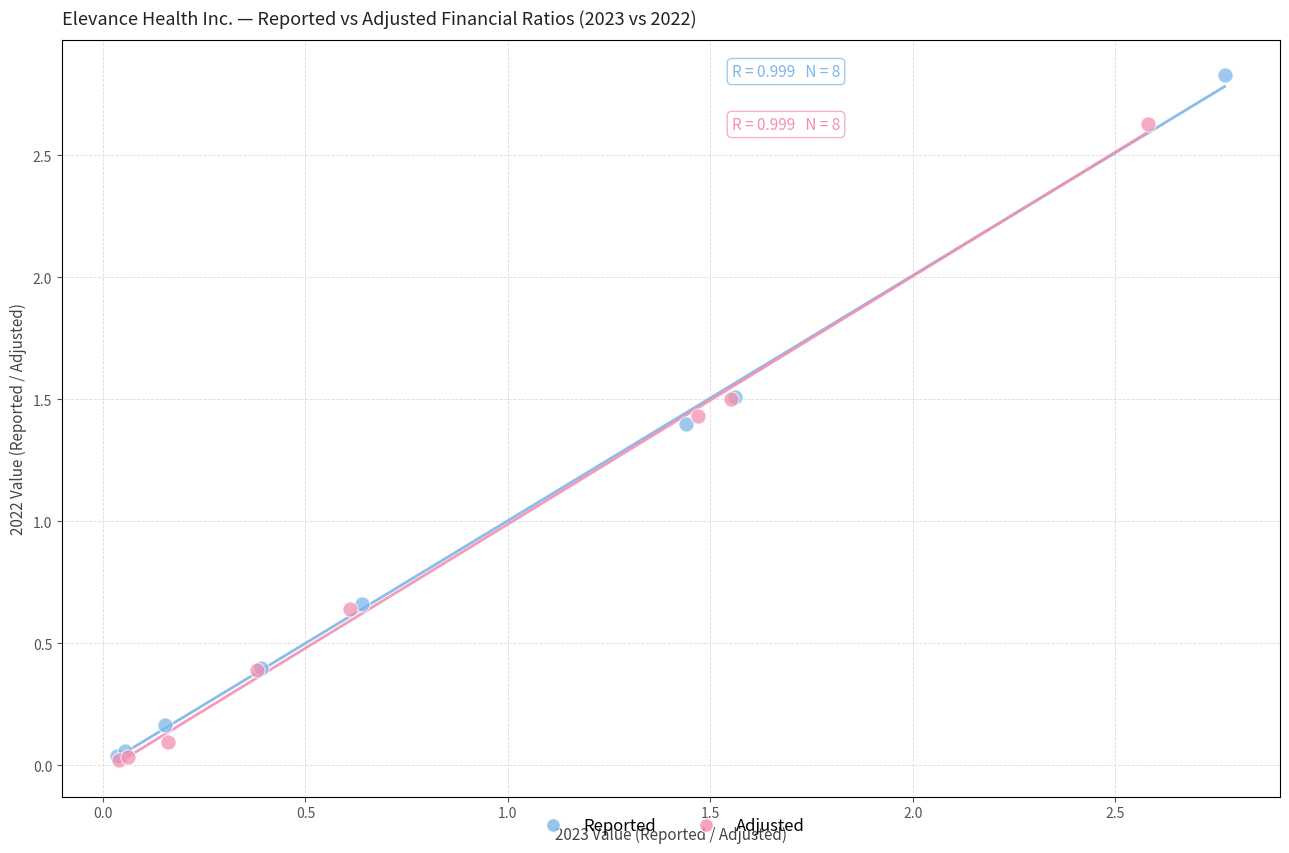

What are all the series names shown in the legend?

Reported, Adjusted